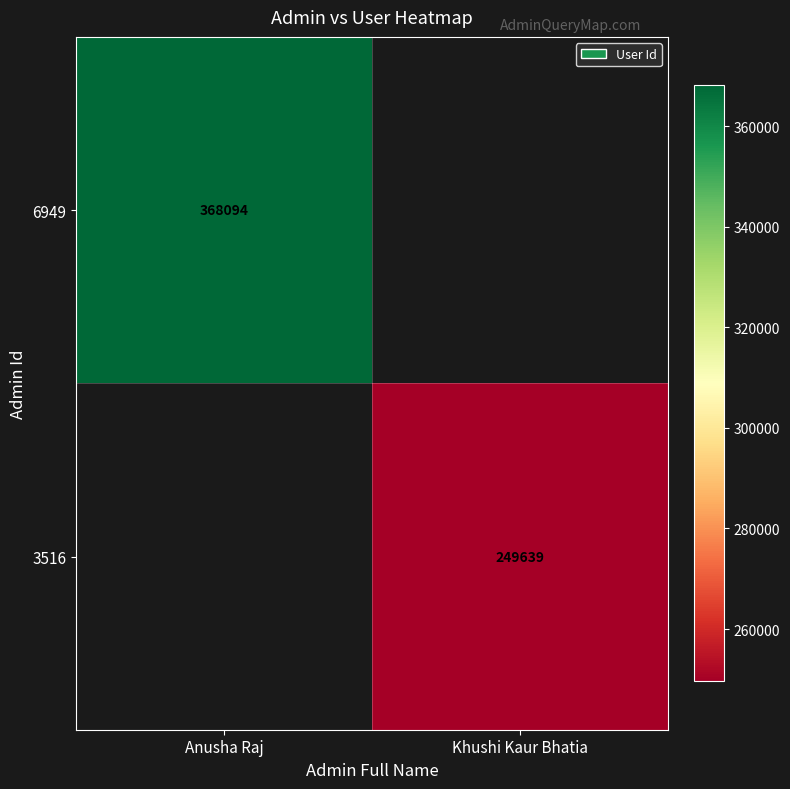

At which category does the chart reach its minimum across all series?

Khushi Kaur Bhatia